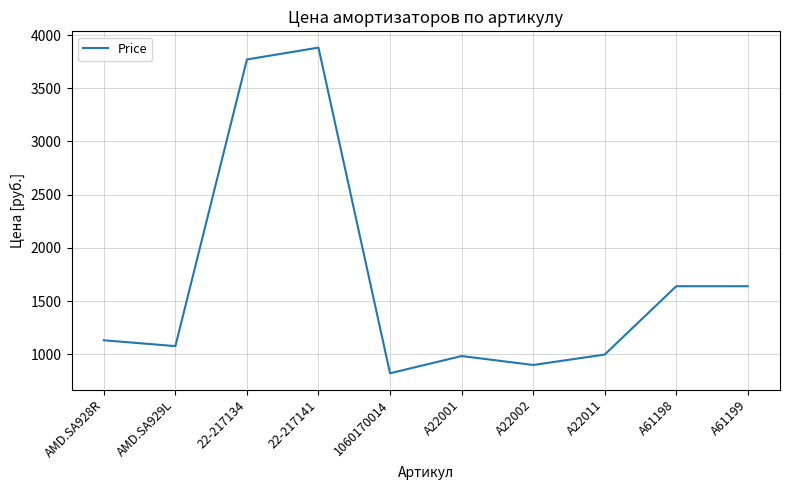

What value does the data have at A22011?

998.0